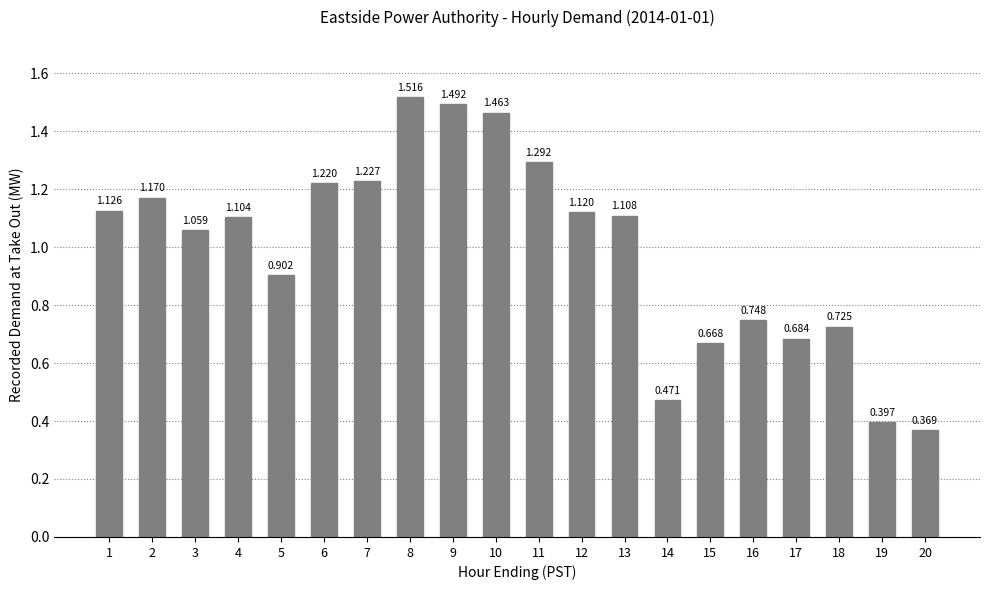

List the labels in order of value, smallest first.

20, 19, 14, 15, 17, 18, 16, 5, 3, 4, 13, 12, 1, 2, 6, 7, 11, 10, 9, 8